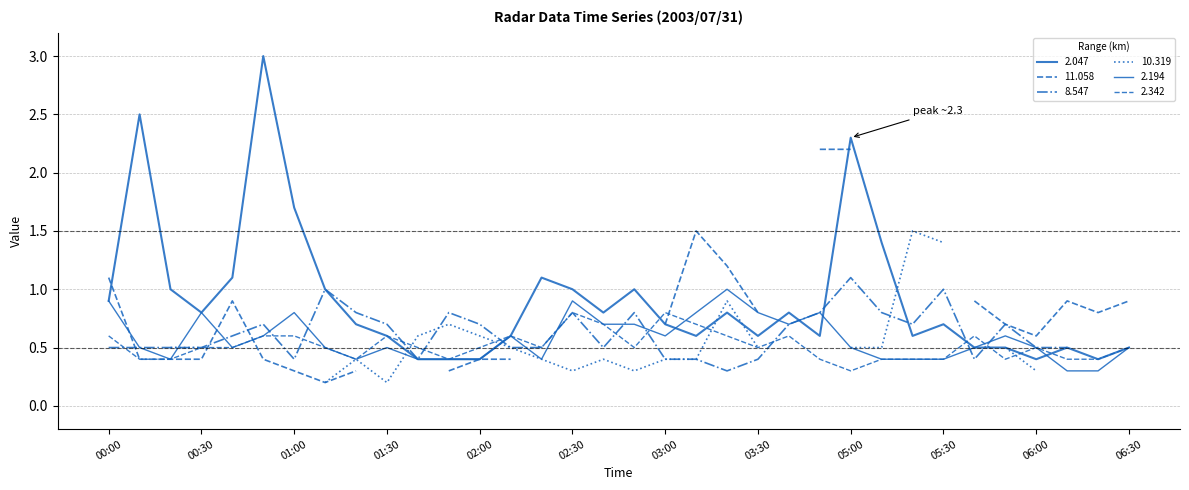

Where is 2.047 nearest to the value 1?

2003/07/31 00:20